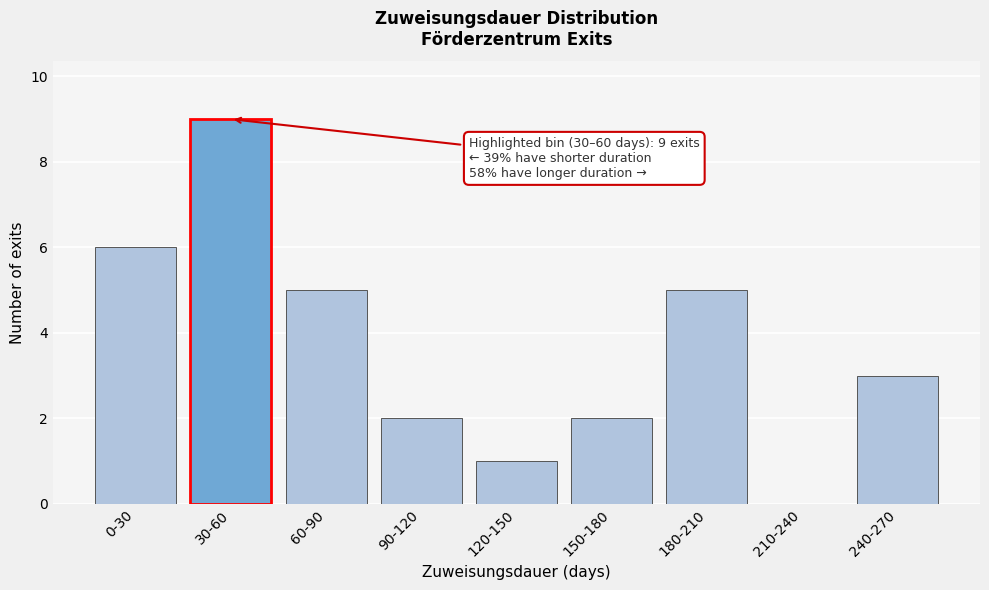

Reading left to right, extract all data points from this chart.

0-30=6	30-60=9	60-90=5	90-120=2	120-150=1	150-180=2	180-210=5	210-240=0	240-270=3